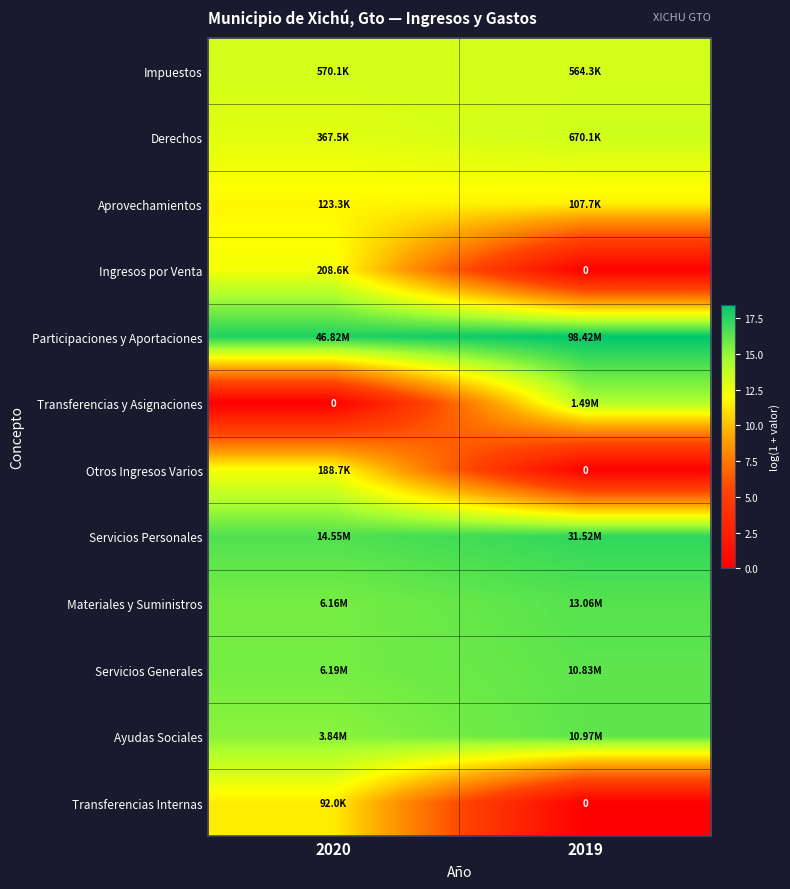

At which category does the chart reach its peak across all series?

2019